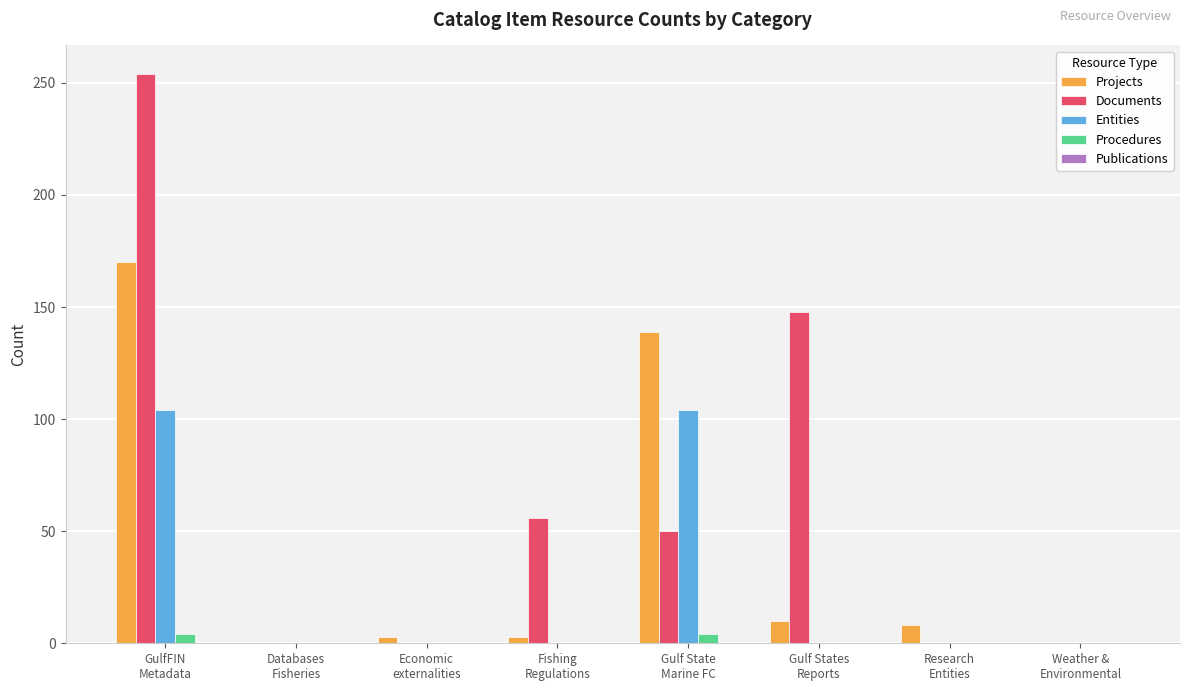

How many groups of bars are there?

8